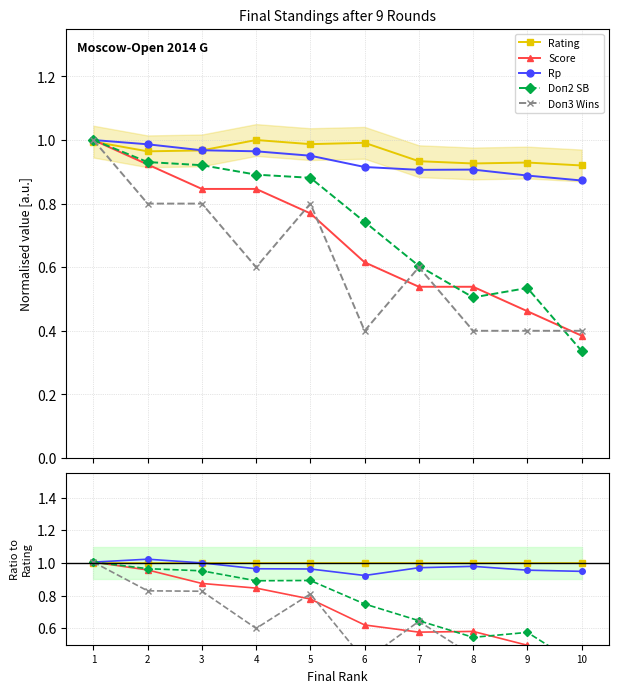

What is the difference between the maximum and minimum values in the Rp series?

0.1